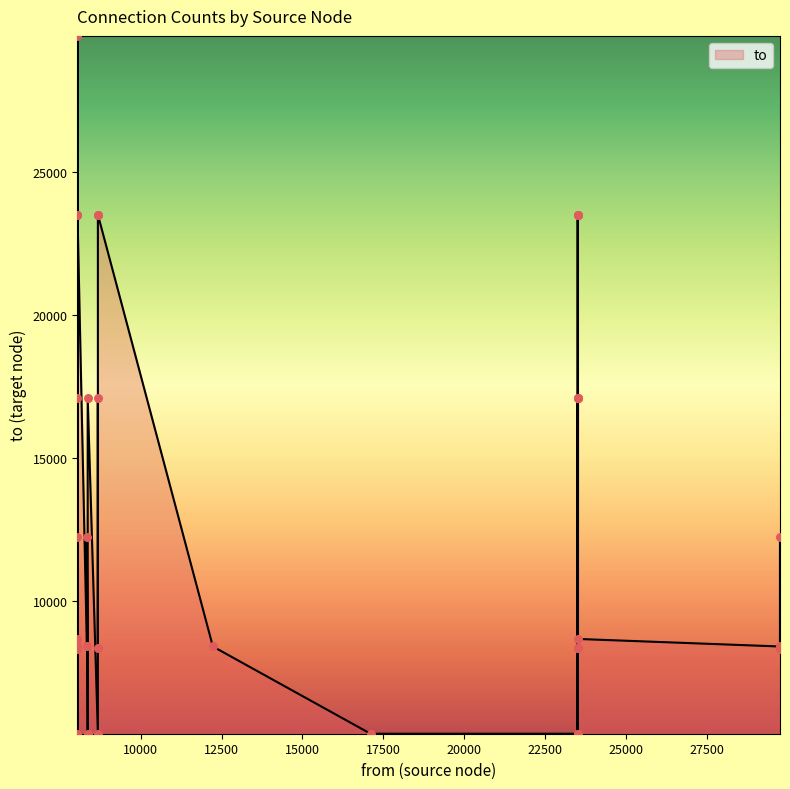

Which has a higher value, 8677 or 8047?

8677